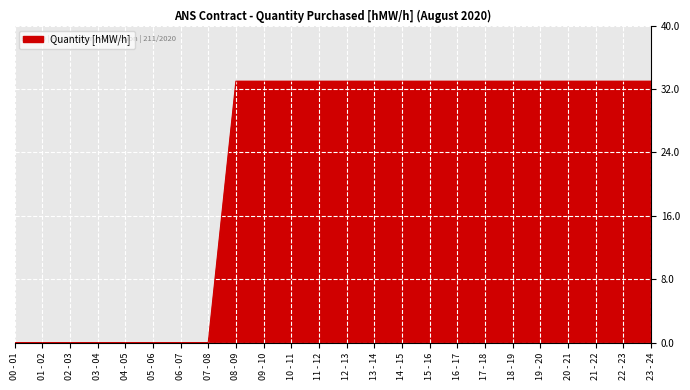

Which has a higher value, 19 - 20 or 00 - 01?

19 - 20